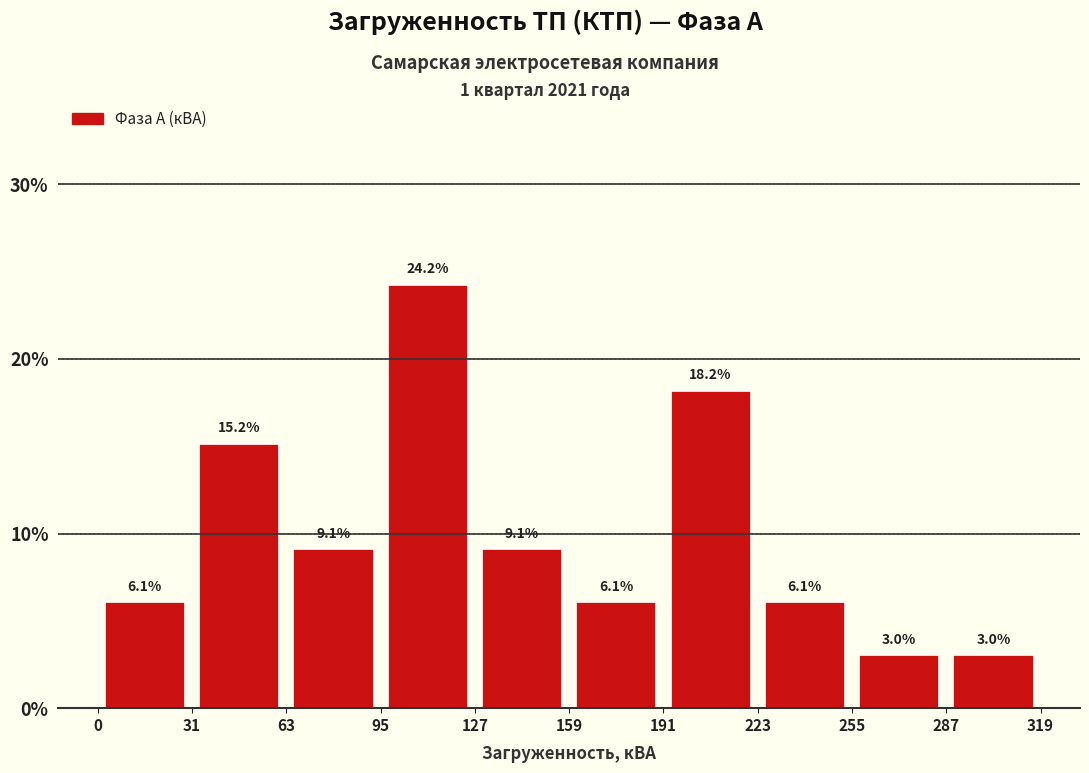

What is the height of the bar covering 95 to 127 on the x-axis?

24.2